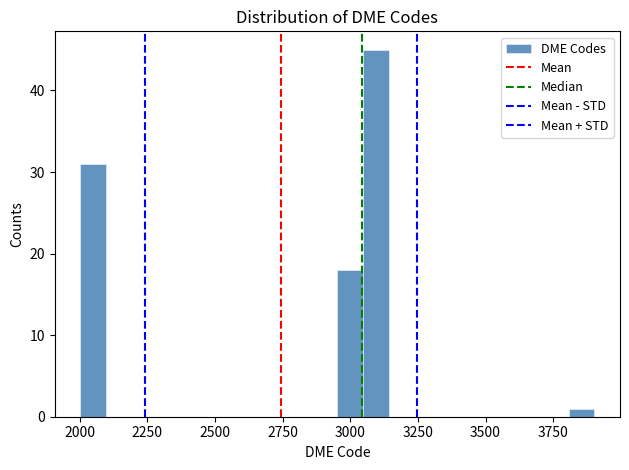

Read against the x-axis, roughly where is the centre of the tallest bar?

3100